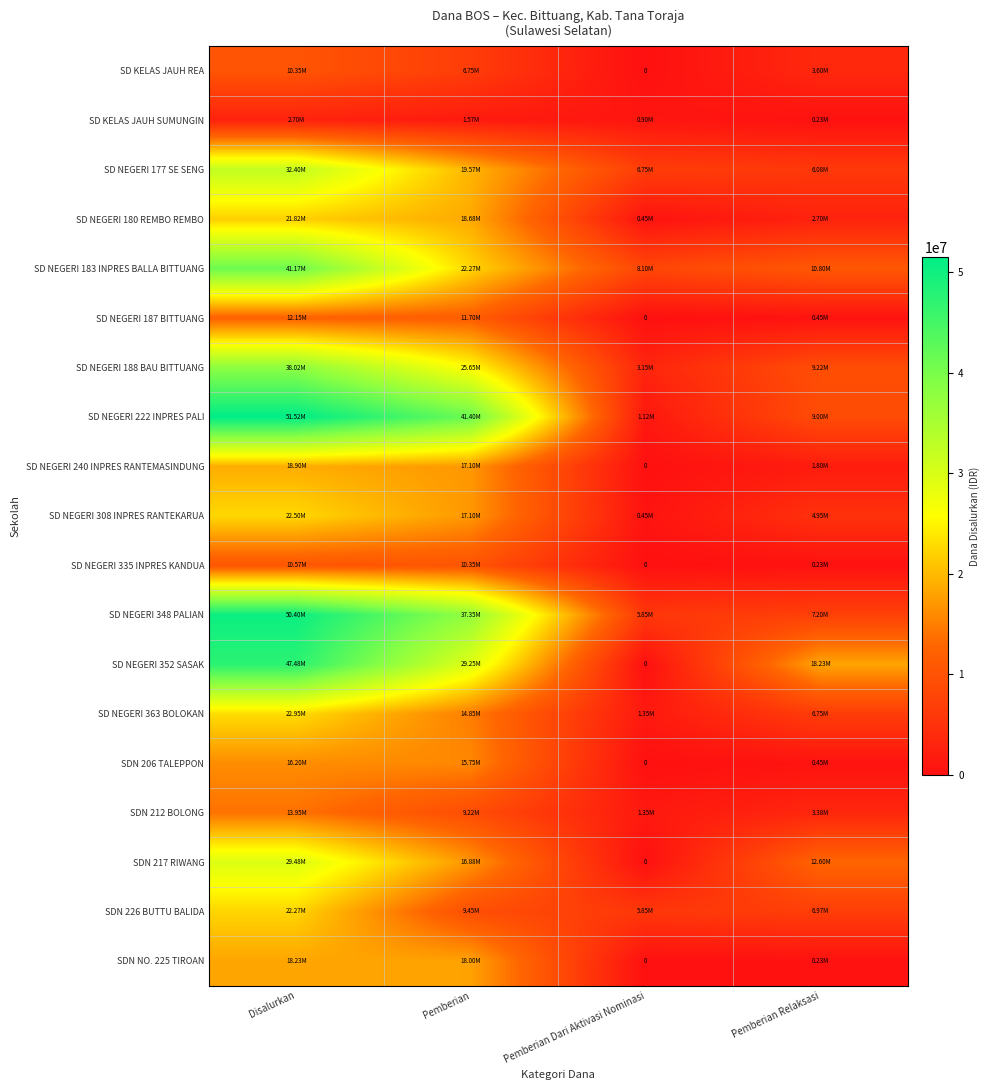

Which series has the largest range (max minus min)?

SD NEGERI 222 INPRES PALI